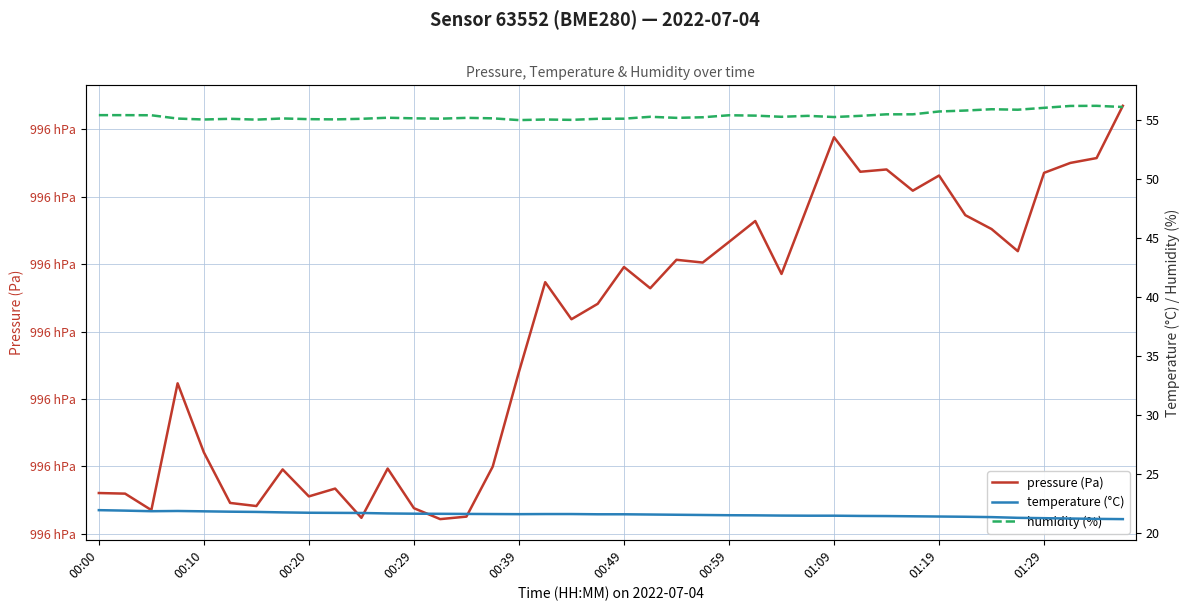

What is the average value of the humidity (%) series?

55.4